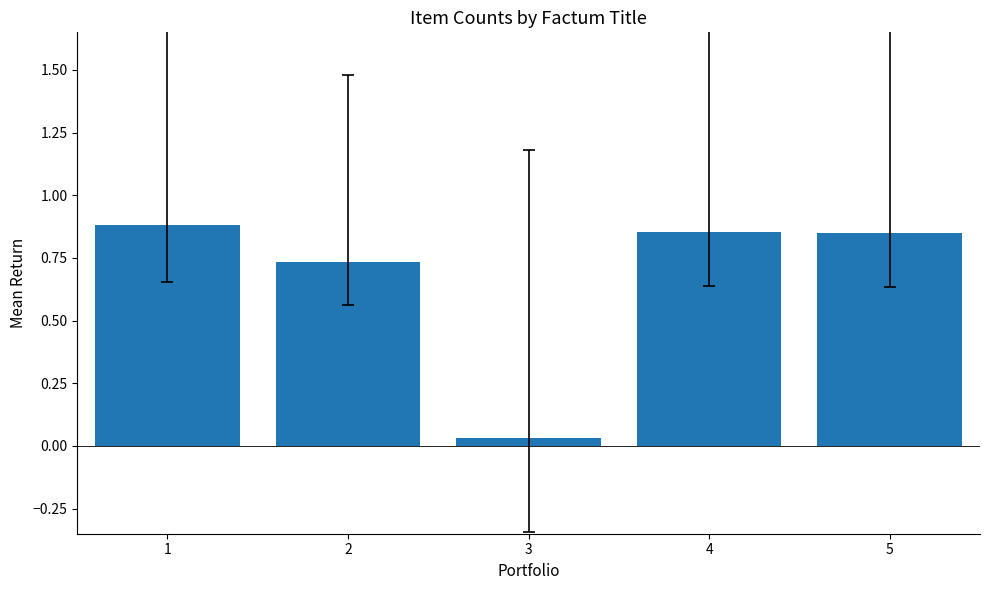

What is the sum of all values?

3.3